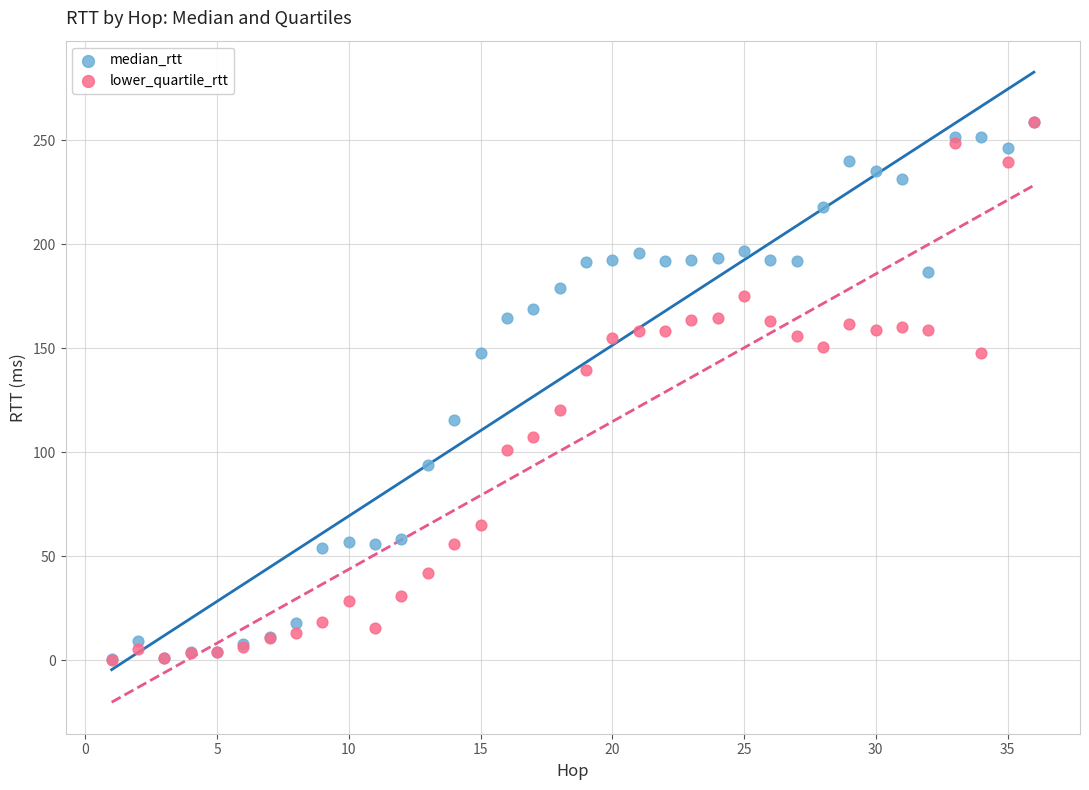

Which series has the largest Y range (max minus min)?

lower_quartile_rtt